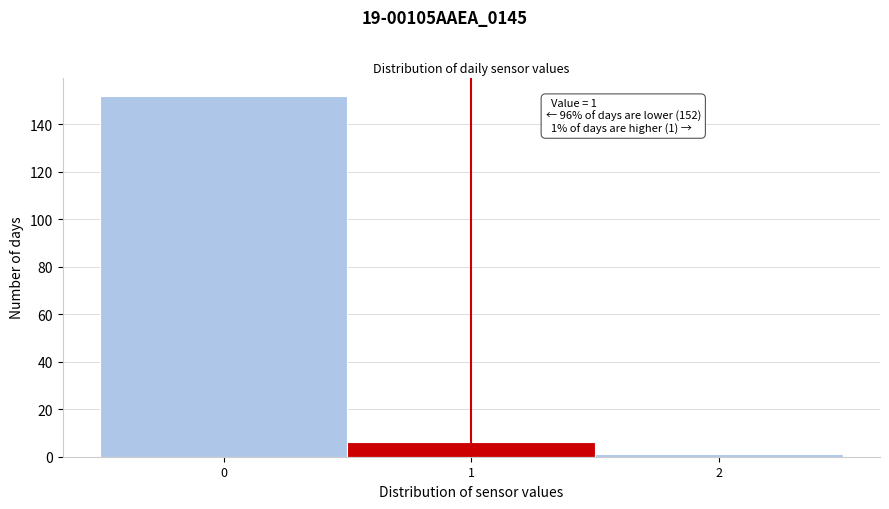

Over which range of the x-axis is the bar tallest?

-0.5 to 0.5